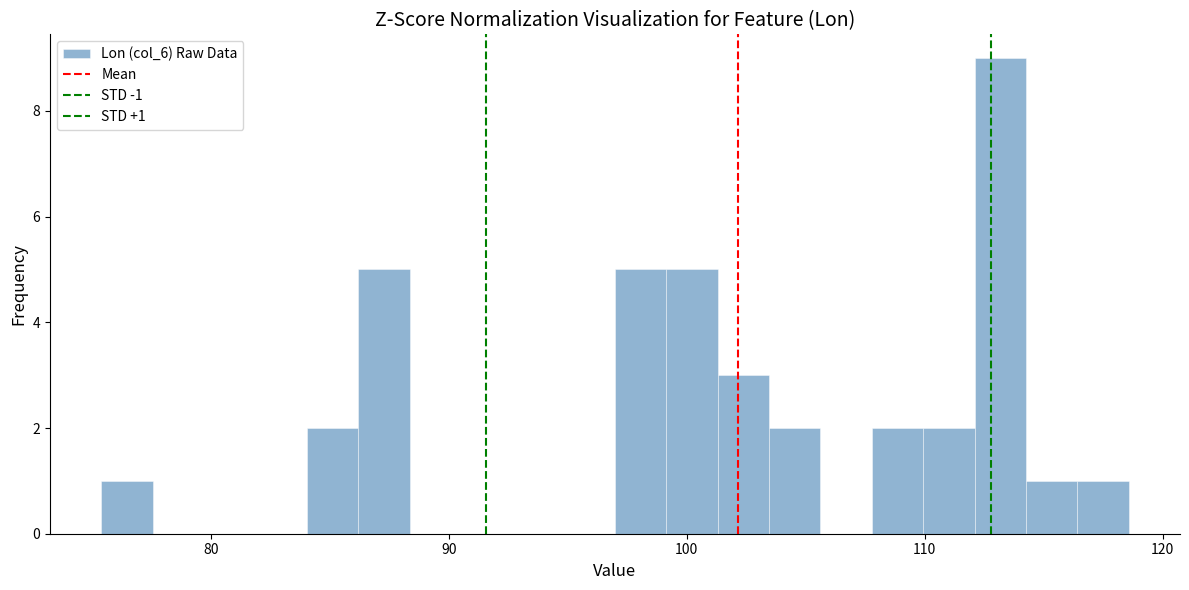

Read against the x-axis, roughly where is the centre of the tallest bar?

113